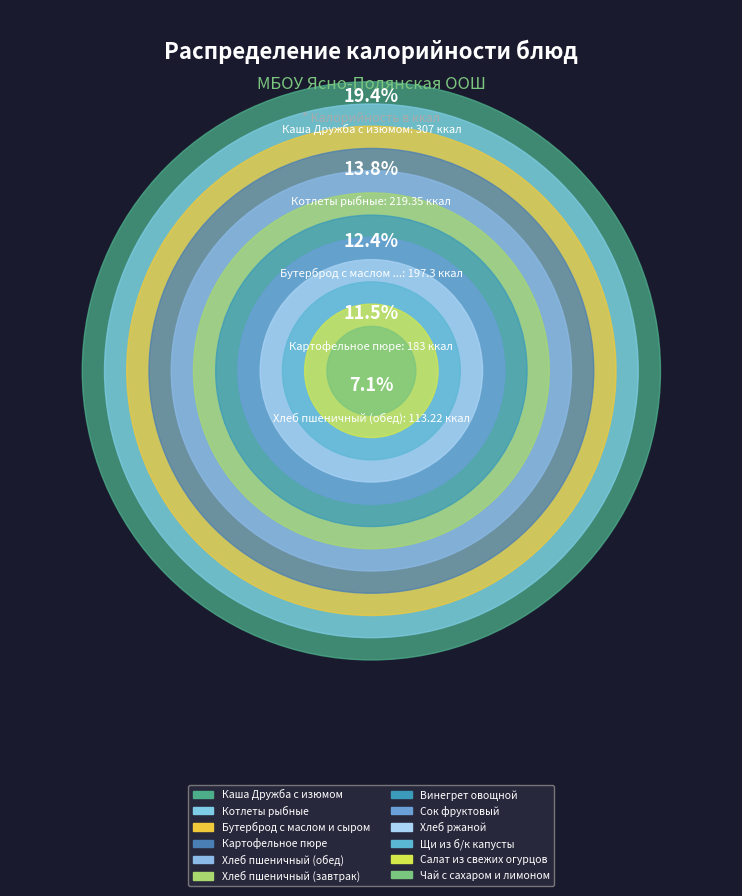

To the nearest percent, what is the combined percentage of Хлеб пшеничный (завтрак) and Винегрет овощной?

13%